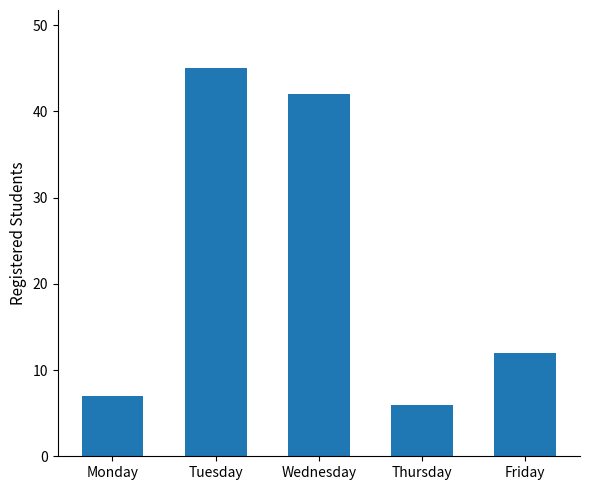

Between Wednesday and Friday, which is larger?

Wednesday